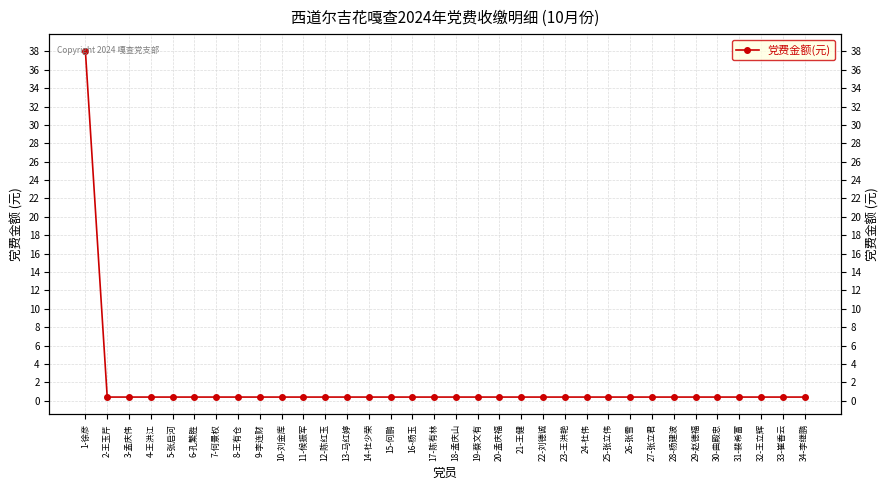

List the labels in order of value, largest first.

1-徐彦, 2-王玉芹, 3-孟庆伟, 4-王洪江, 5-张启河, 6-孔繁胜, 7-何景权, 8-王有仓, 9-李连财, 10-刘金库, 11-候振军, 12-陈红玉, 13-马红婷, 14-杜少荣, 15-何鹏, 16-杨玉, 17-陈有林, 18-孟庆山, 19-蔡文有, 20-孟庆福, 21-王健, 22-刘德诚, 23-王洪艳, 24-杜伟, 25-张立伟, 26-张雪, 27-张立君, 28-杨建波, 29-赵德福, 30-曲殿忠, 31-裴希富, 32-王立辉, 33-崔香云, 34-李继鹏